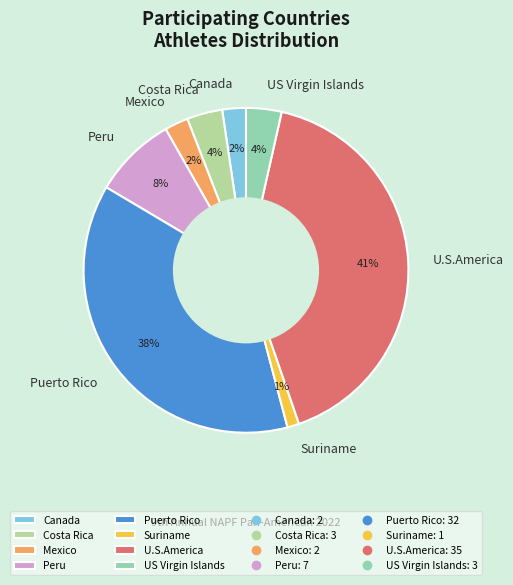

How many slices are in this pie chart?

8